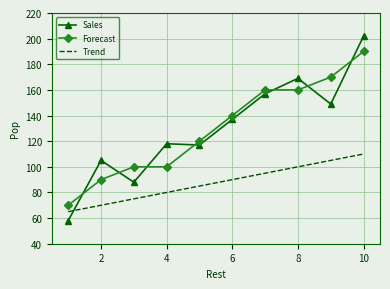

Which series has the largest range (max minus min)?

Sales